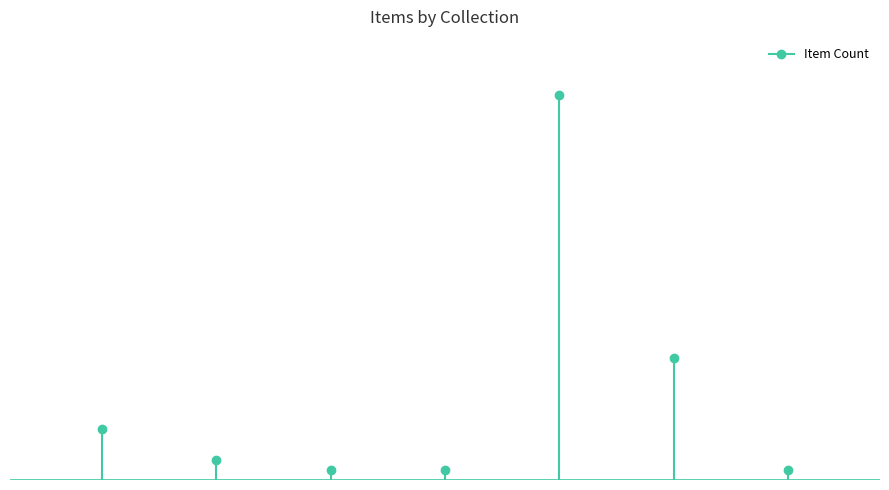

What is the greatest value displayed?

5